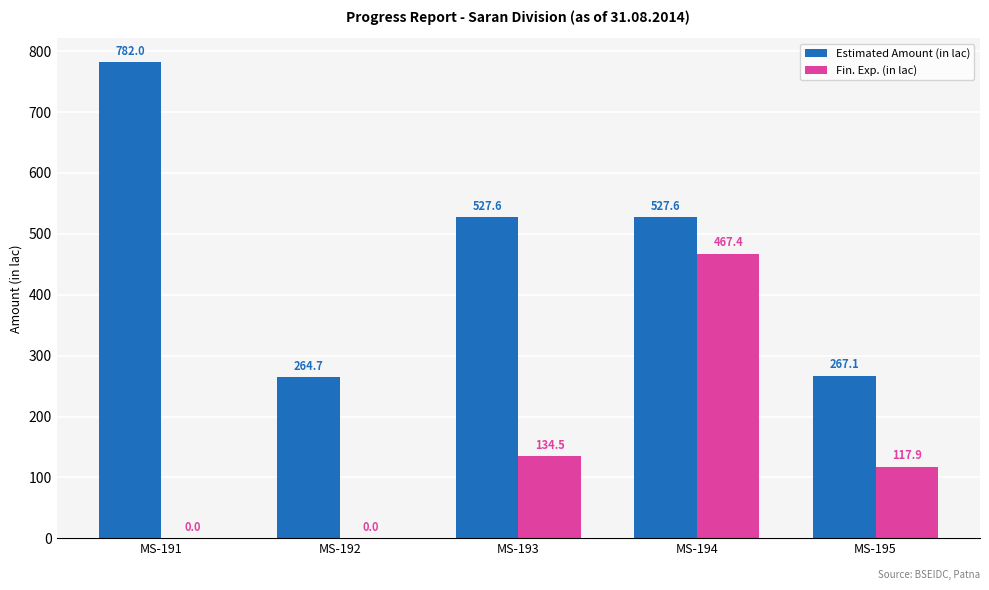

What is the approximate value of Estimated Amount (in lac) at MS-193?

527.6